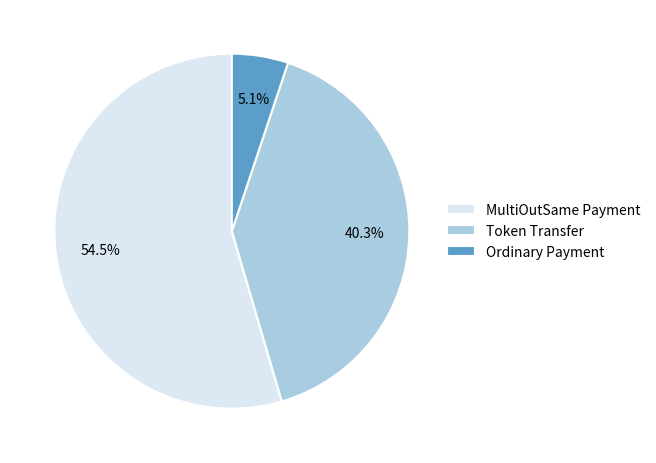

What is the smallest slice in the pie chart?

Ordinary Payment